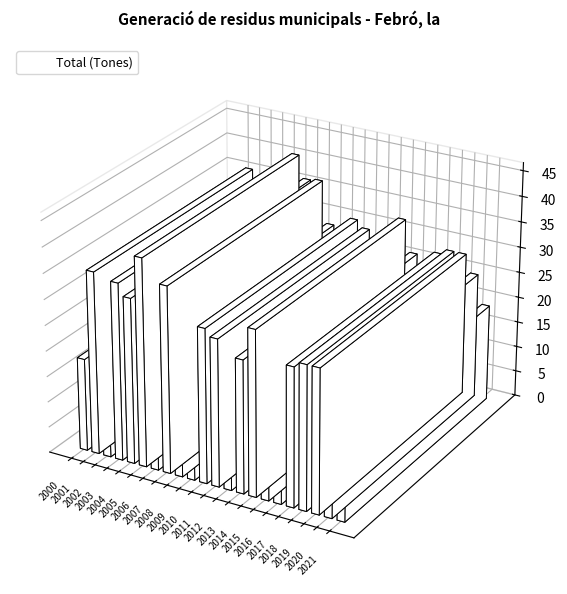

True or false: the data shows 27.2 at 2002.

True